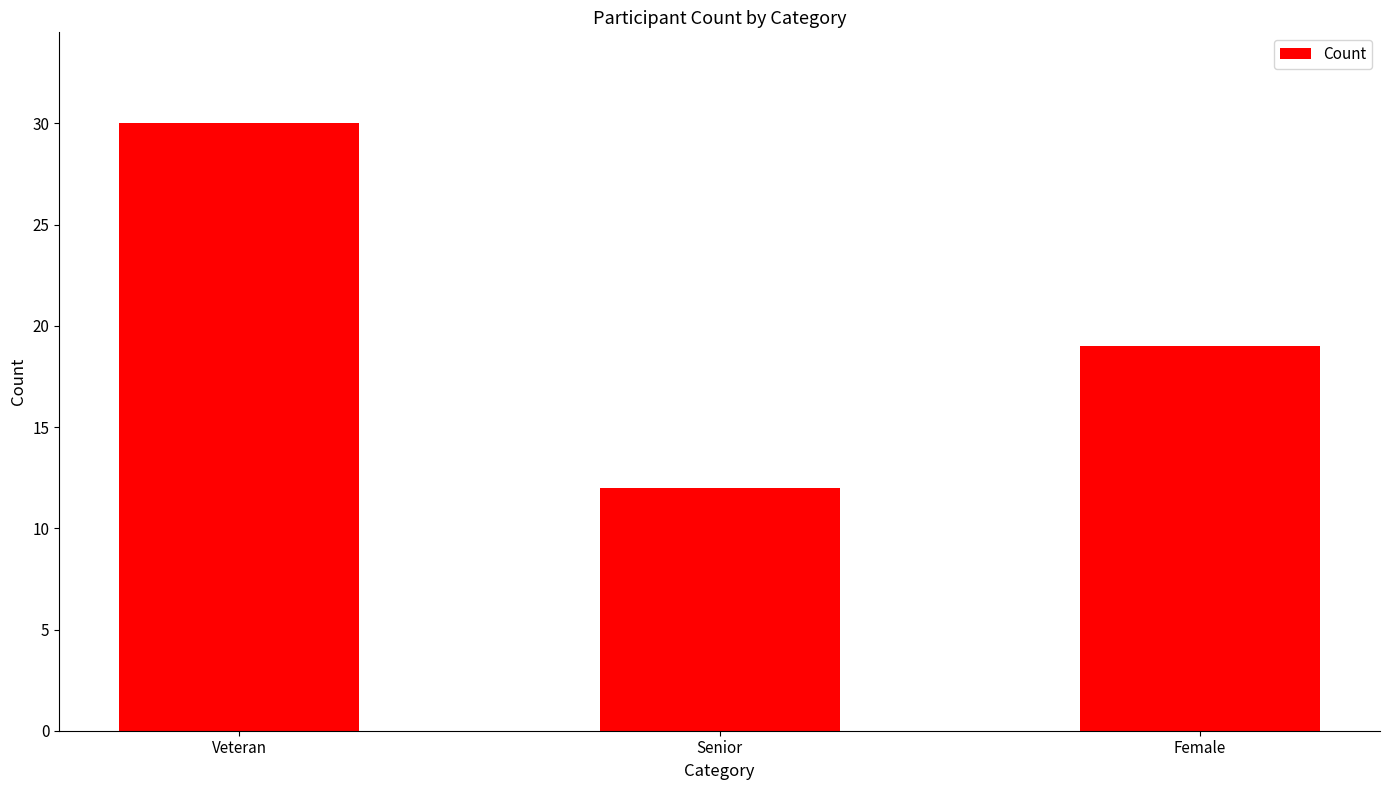

How many series are shown in this chart?

1